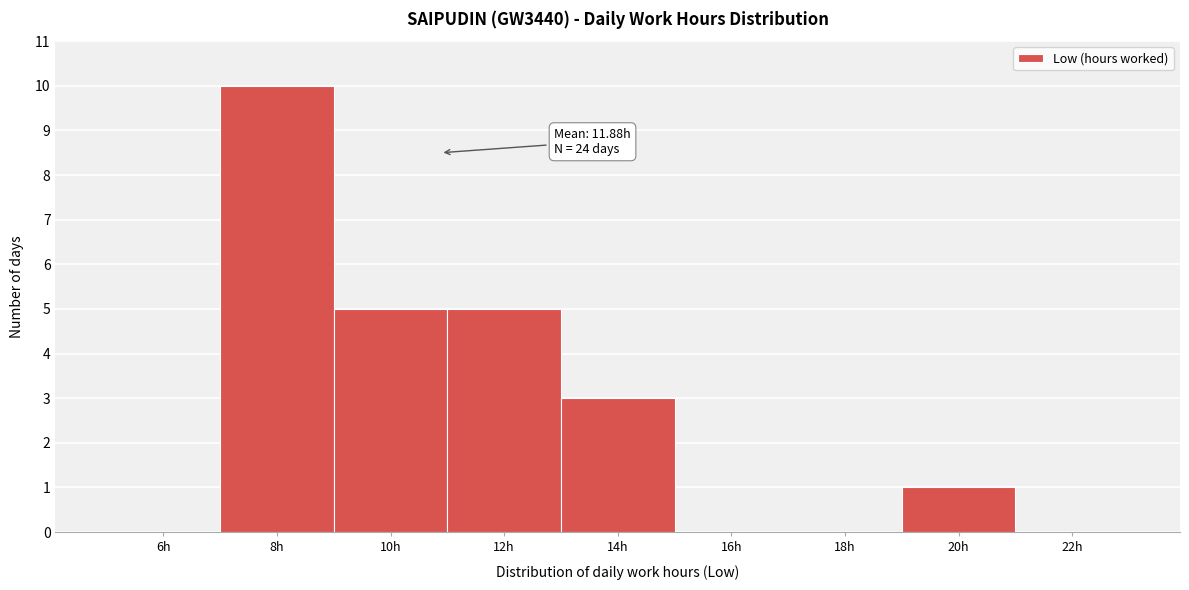

Reading right to left, list all the values displayed in this chart.

22h=0	20h=1	18h=0	16h=0	14h=3	12h=5	10h=5	8h=10	6h=0